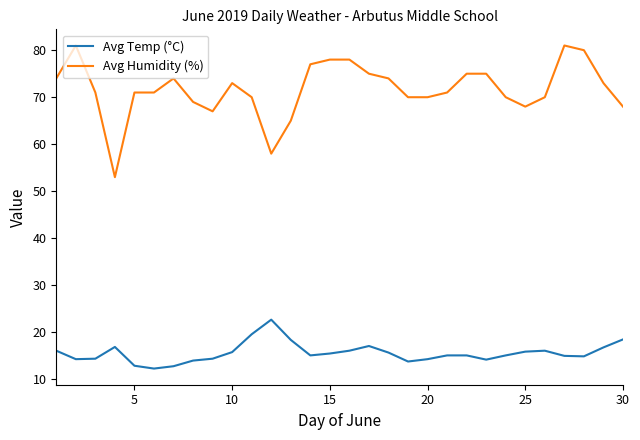

Is this an area chart (filled region under the line)?

No